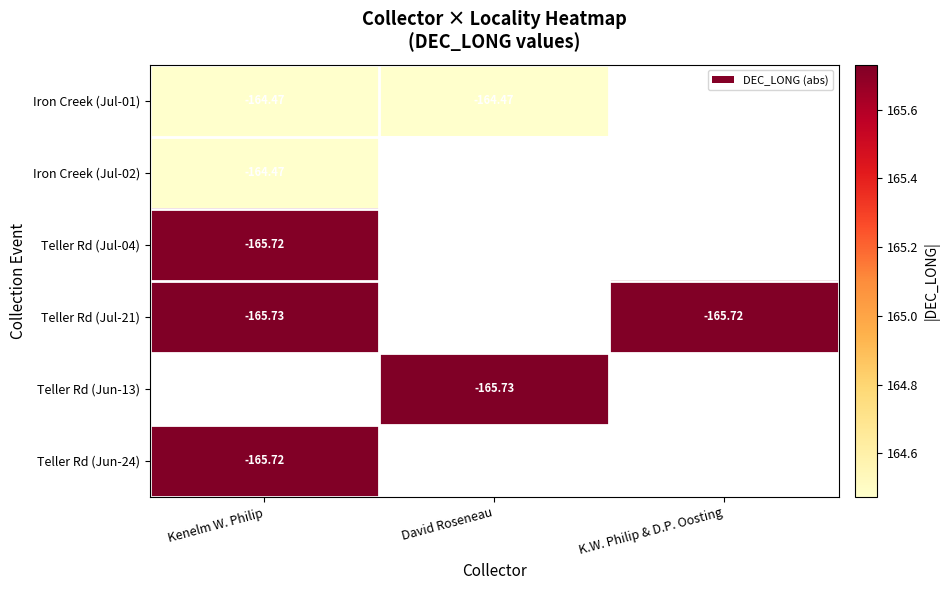

What is the sum of the Iron Creek (Jul-01) values at David Roseneau and Kenelm W. Philip?

328.9